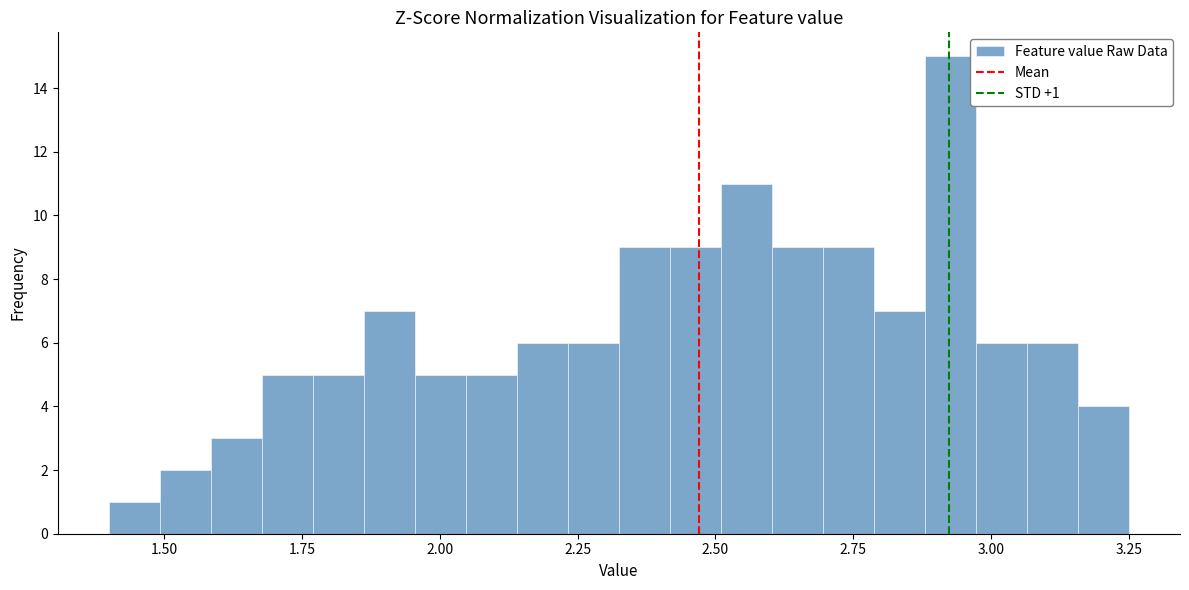

Around what value on the x-axis is the tallest bar? Give the approximate position of its centre, as read against the axis.

2.95